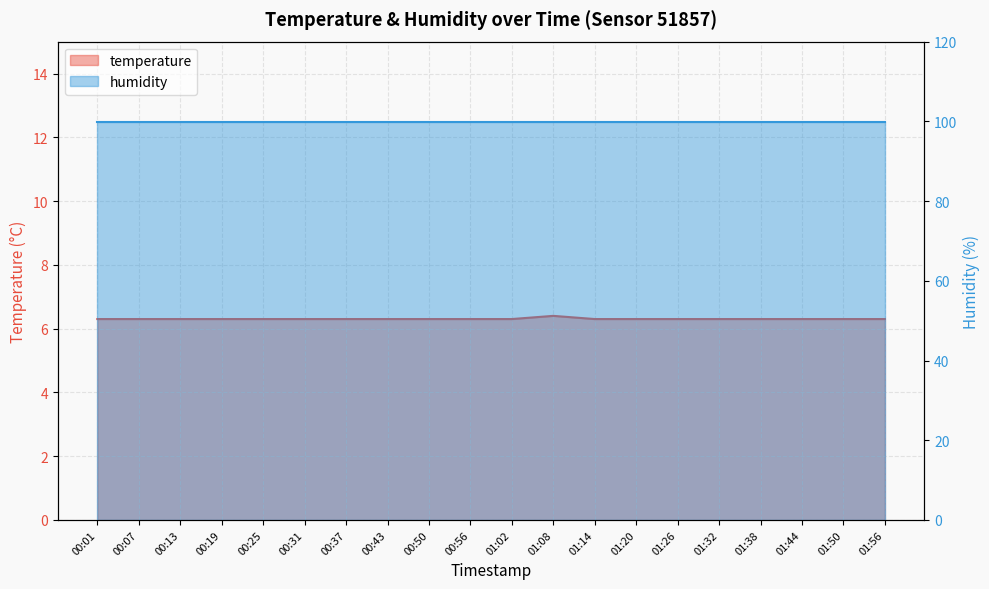

Where is the data nearest to the value 6?

00:01